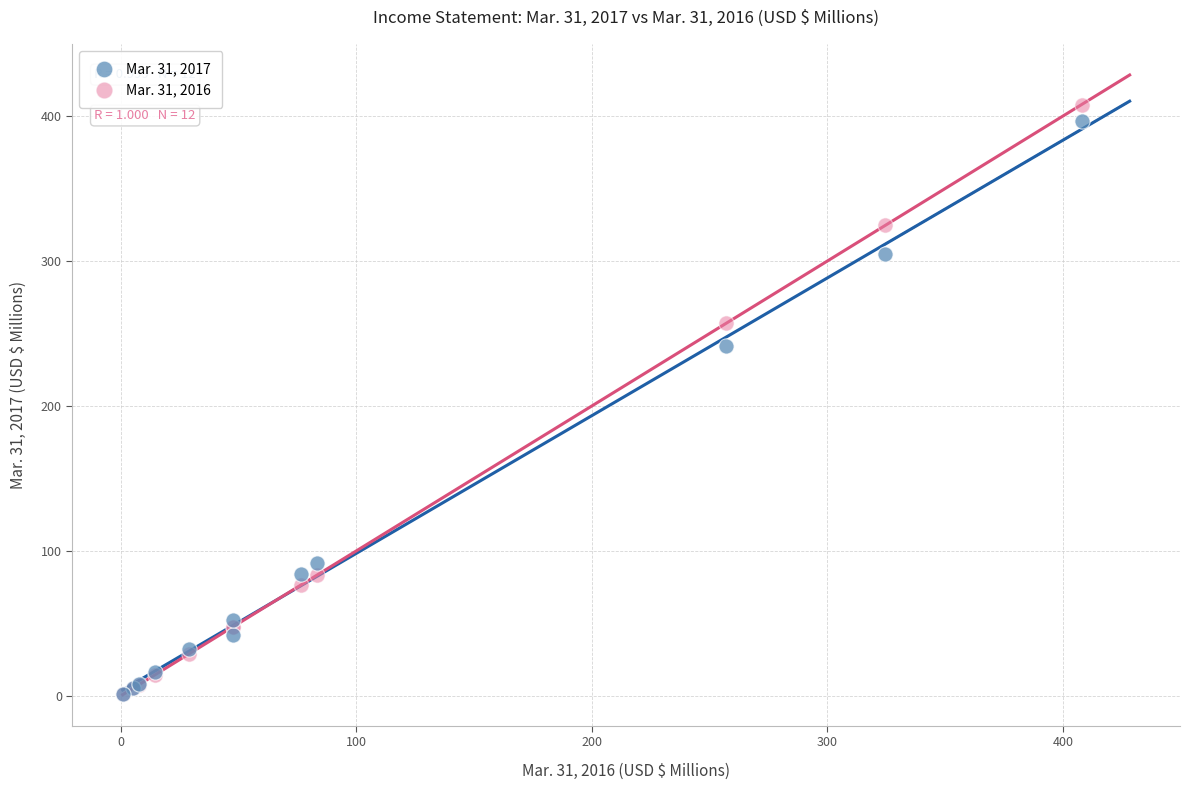

Across all series, what Y value is closest to 204?

241.3